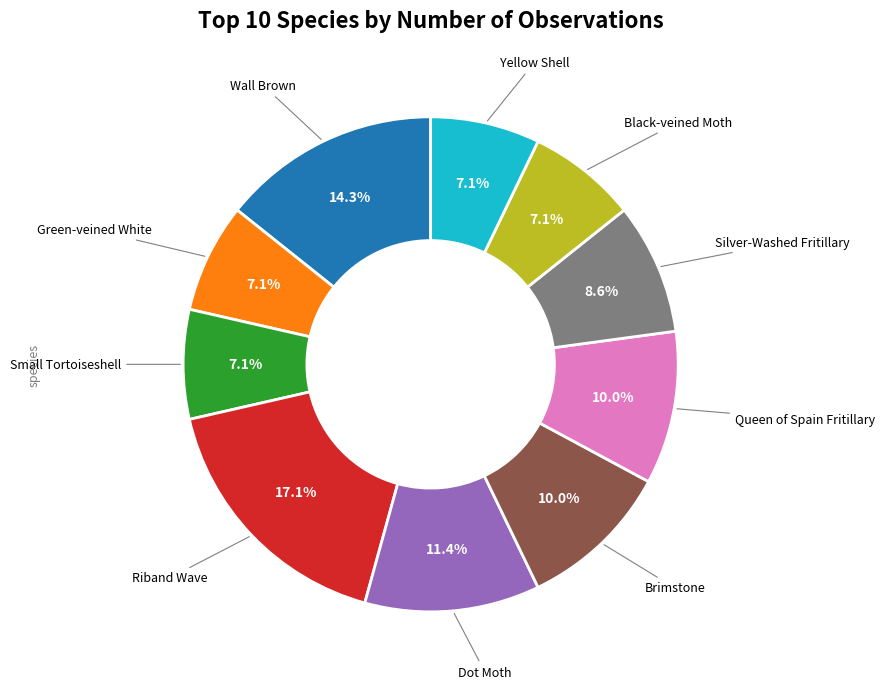

Is there any slice that represents more than half of the pie?

No